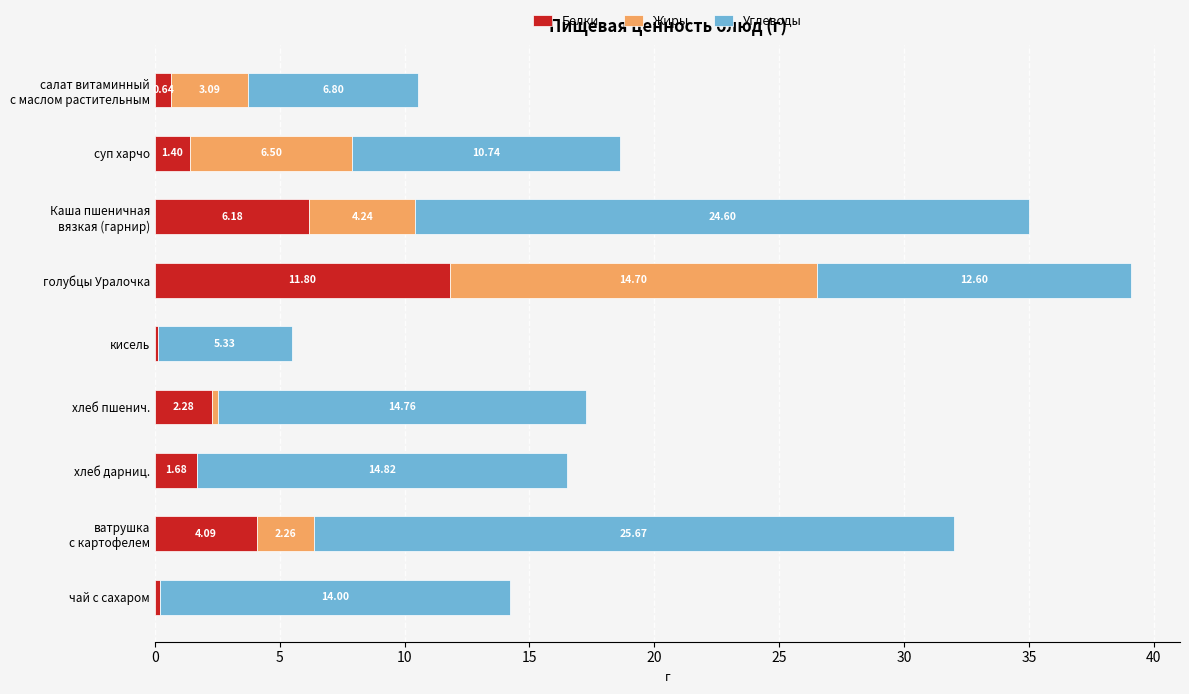

At which category is the sum across all series the highest?

голубцы Уралочка